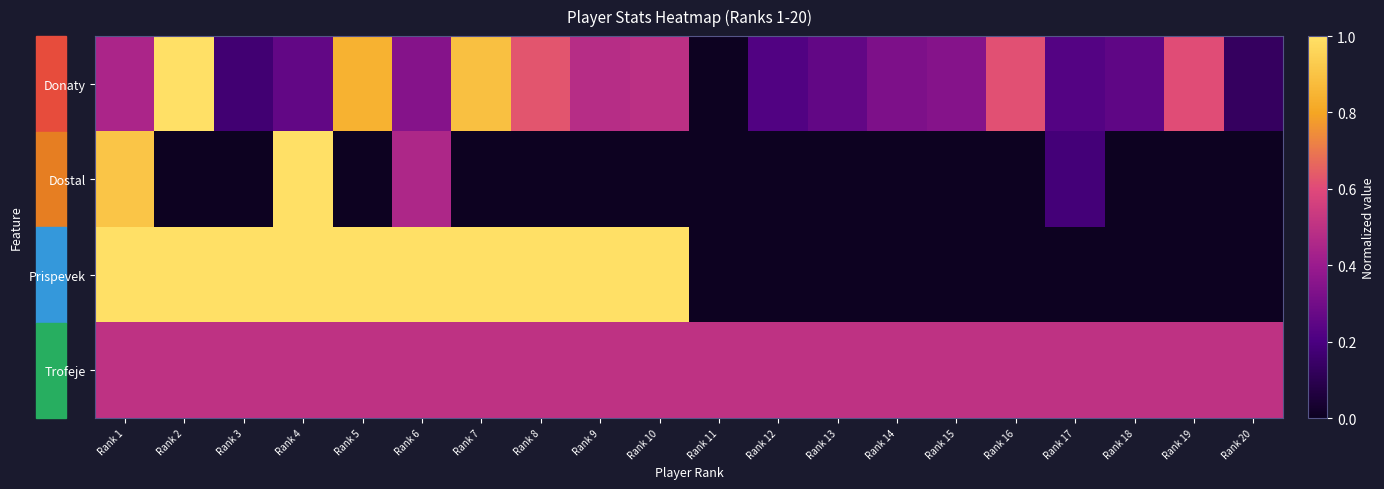

Which series has the largest total across all categories?

Prispevek